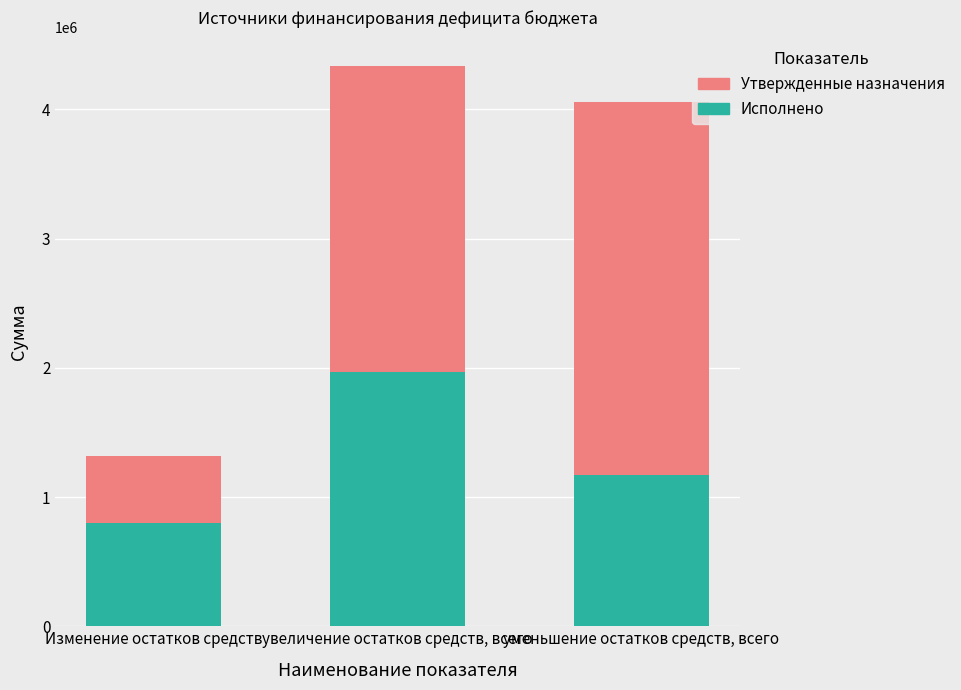

The value of Исполнено at увеличение остатков средств, всего is 1966258.6. True or false?

True